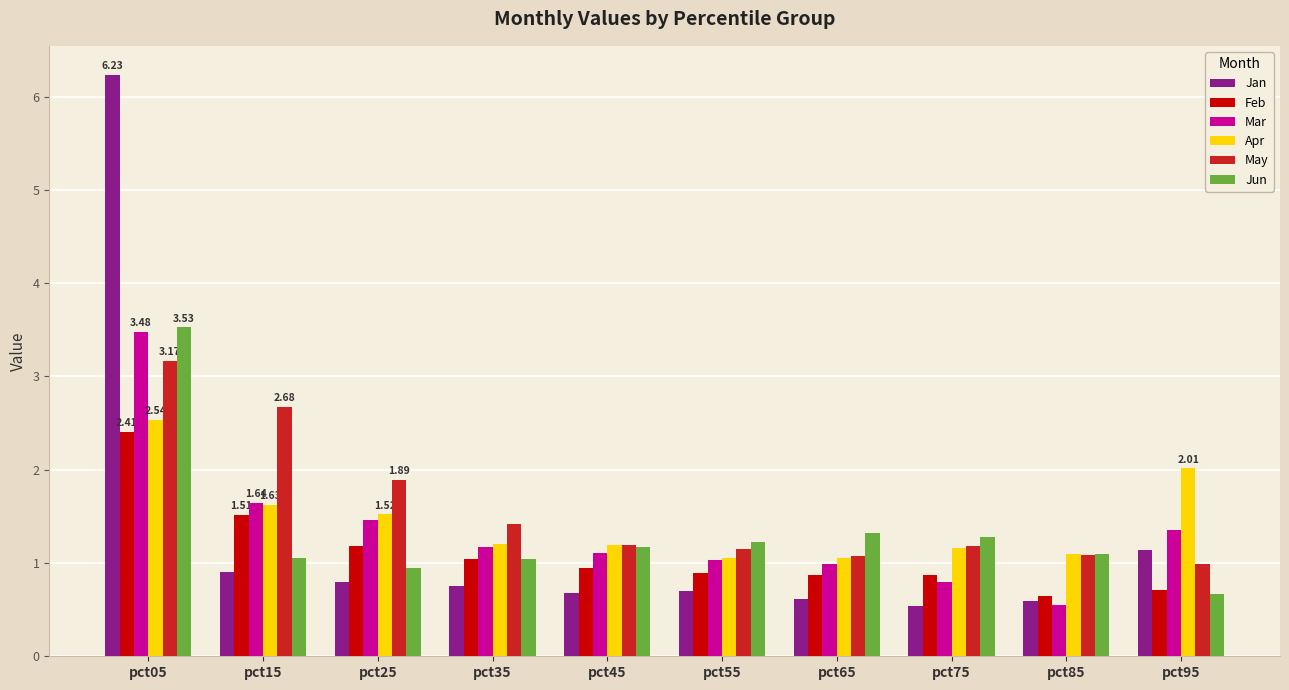

What are all the series names shown in the legend?

Jan, Feb, Mar, Apr, May, Jun